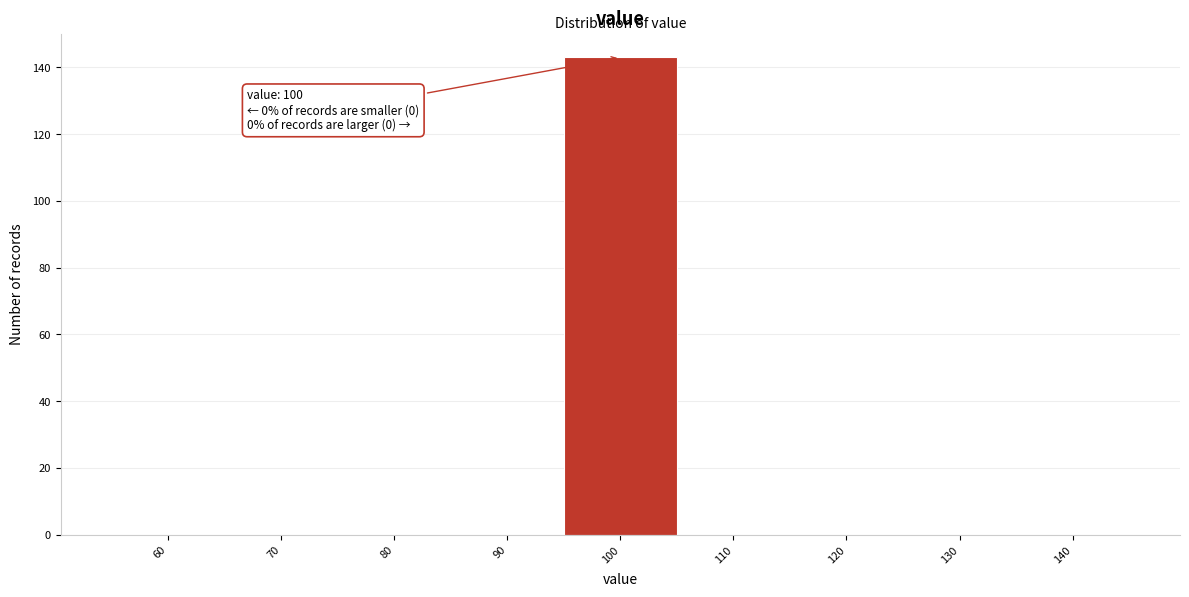

Reading left to right, what are all the values shown in this chart?

60=0	70=0	80=0	90=0	100=143	110=0	120=0	130=0	140=0